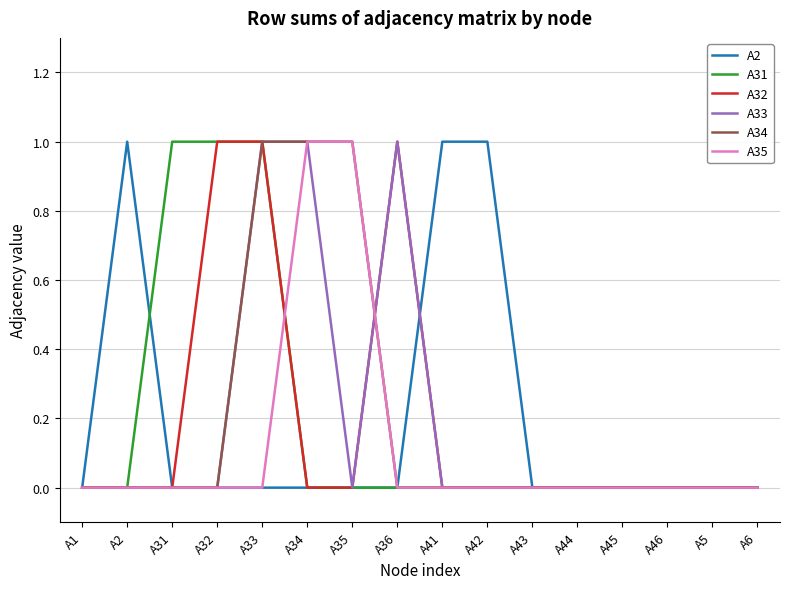

The A32 series shows 1 at A43. True or false?

False